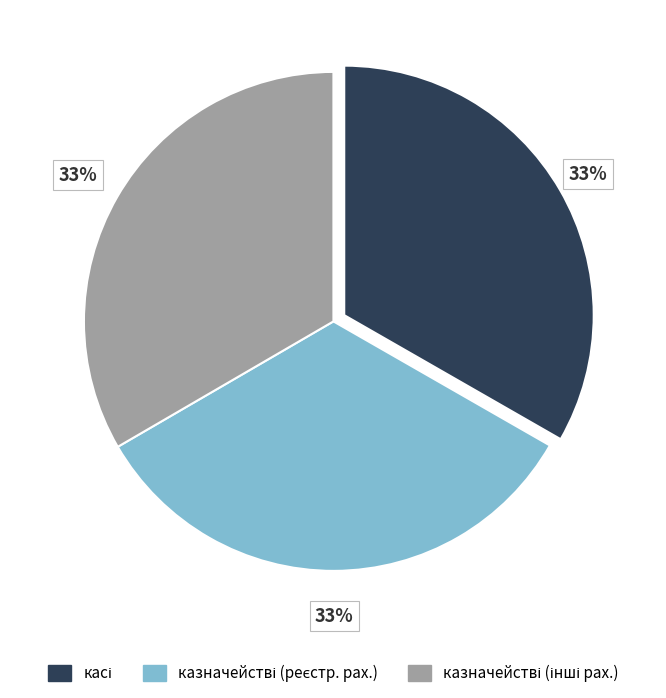

To the nearest percent, what is the average slice percentage?

33%